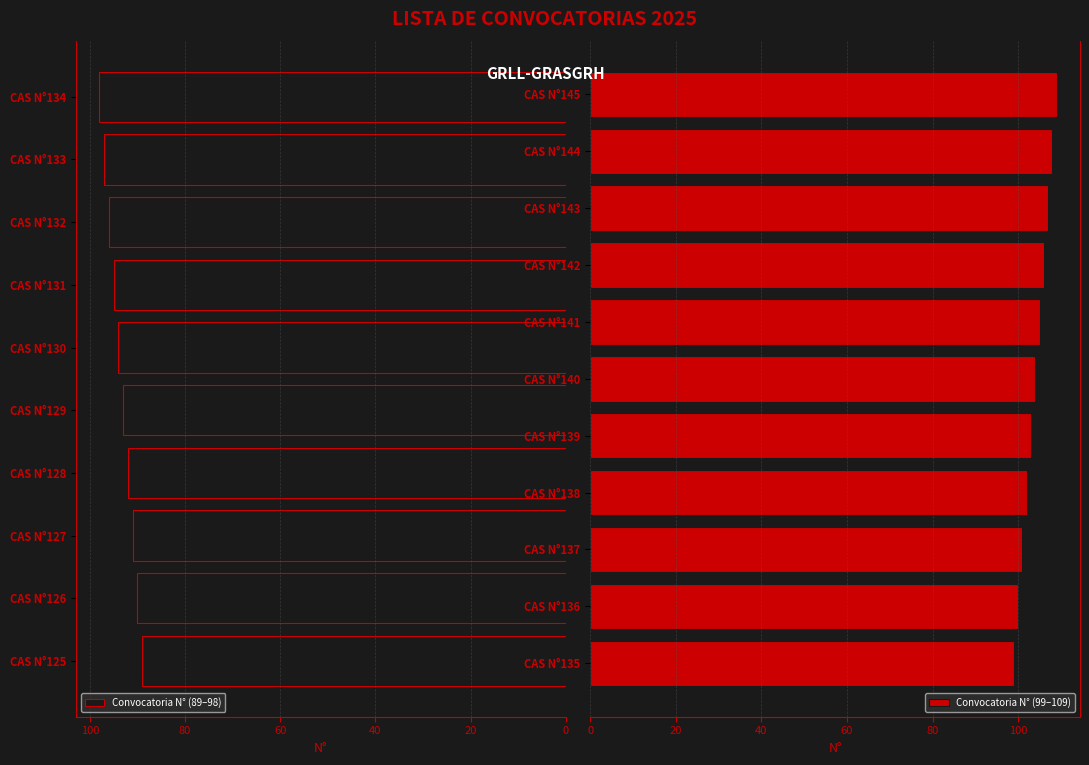

What is the greatest value displayed?

109